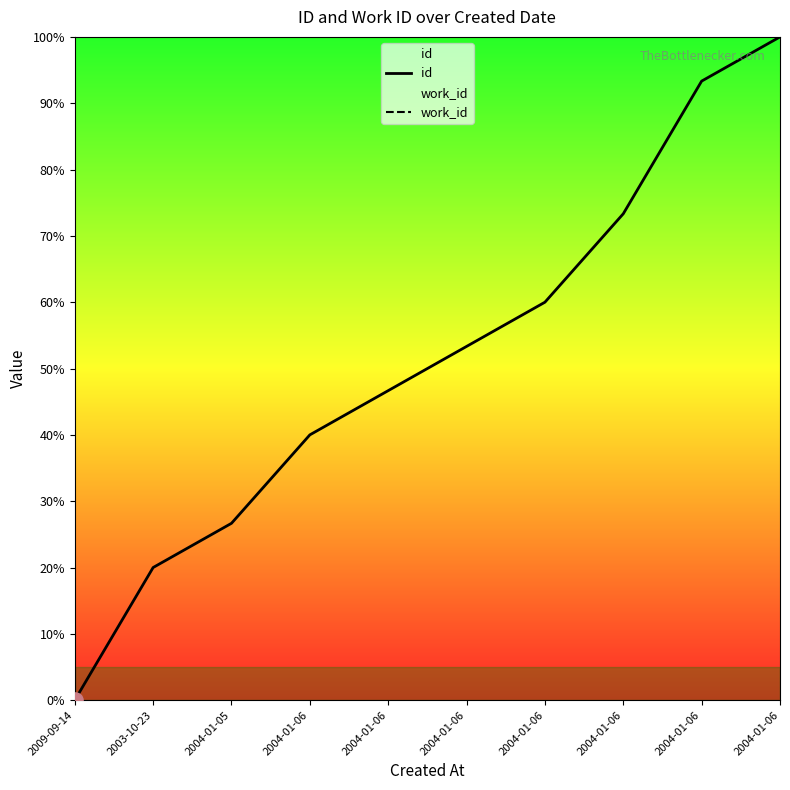

Which series has the largest total across all categories?

id